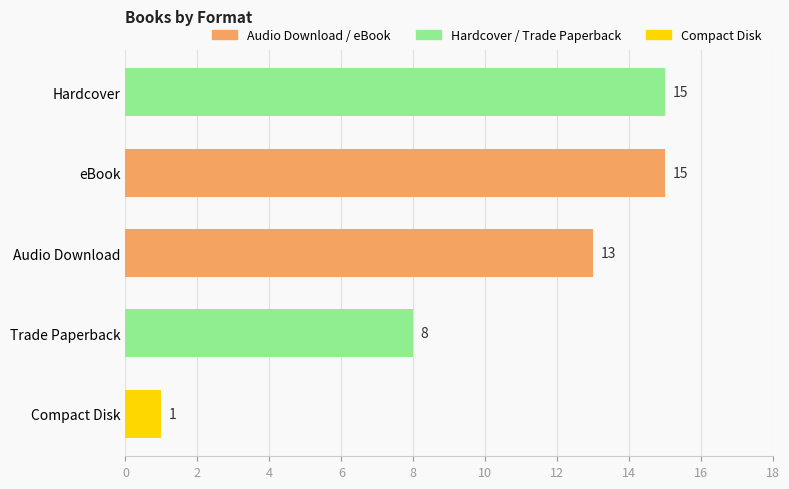

Between Compact Disk and Trade Paperback, which is larger?

Trade Paperback